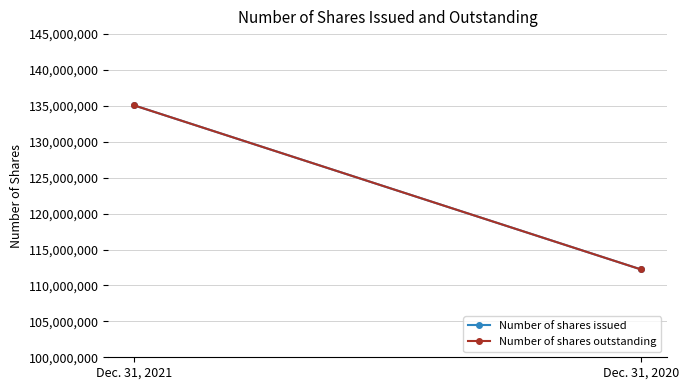

At how many categories does at least one series exceed 118623351?

1